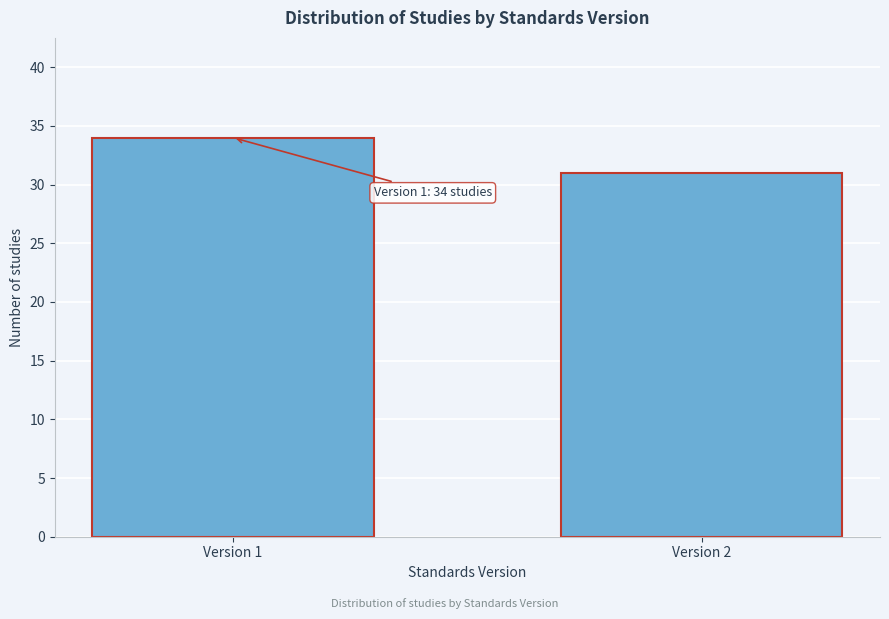

Reading left to right, transcribe all the data shown in this chart.

34	31